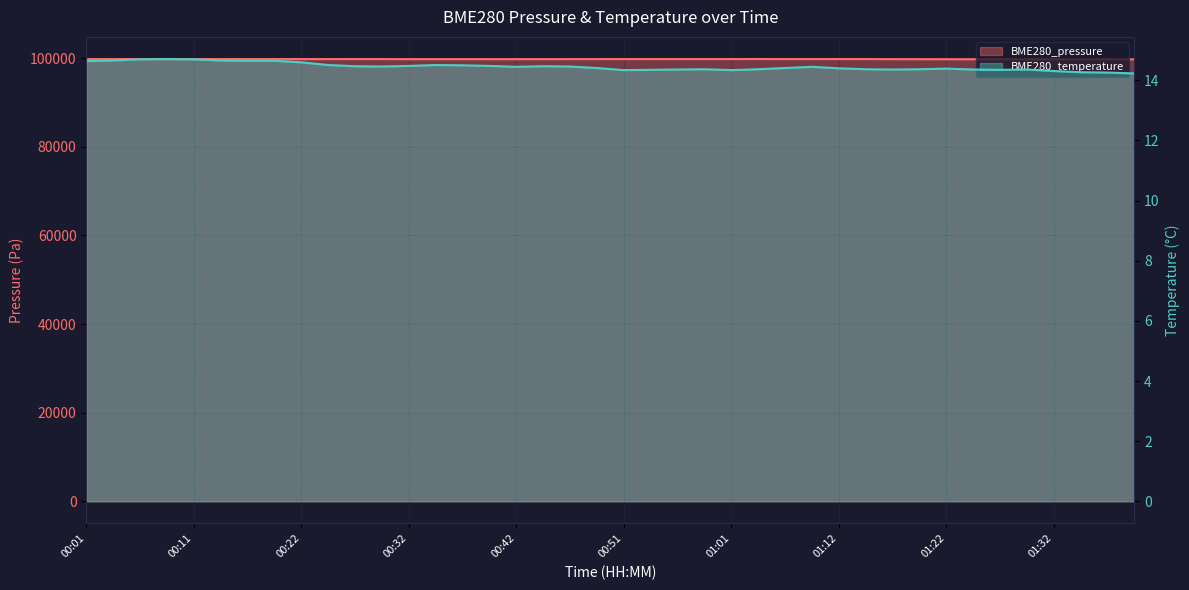

In BME280_pressure, how many points are lower than both neighbors (excluding endpoints)?

11